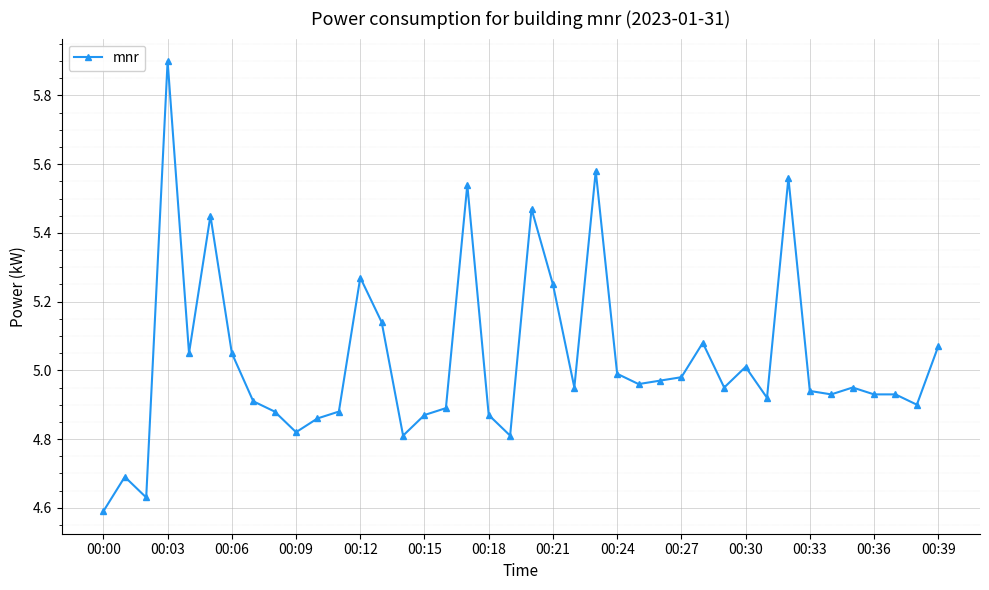

What is the difference between the maximum and minimum values?

1.3